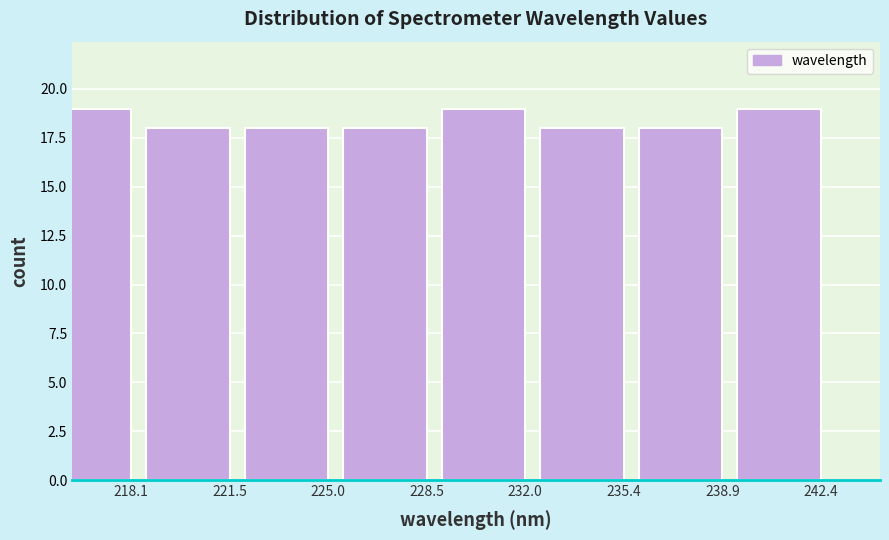

Reading left to right, extract all data points from this chart.

19	18	18	18	19	18	18	19